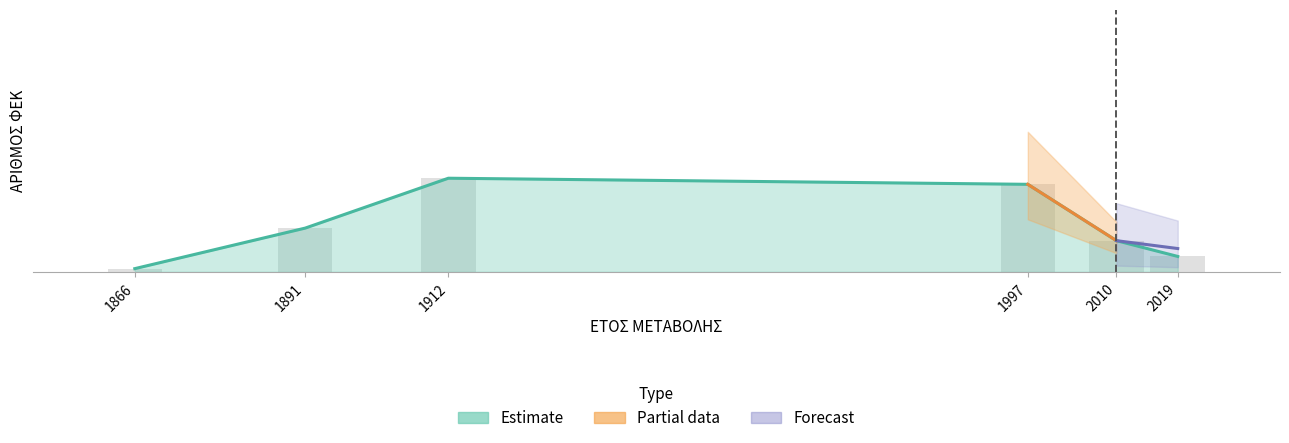

Where does the data first go above 122?

1912